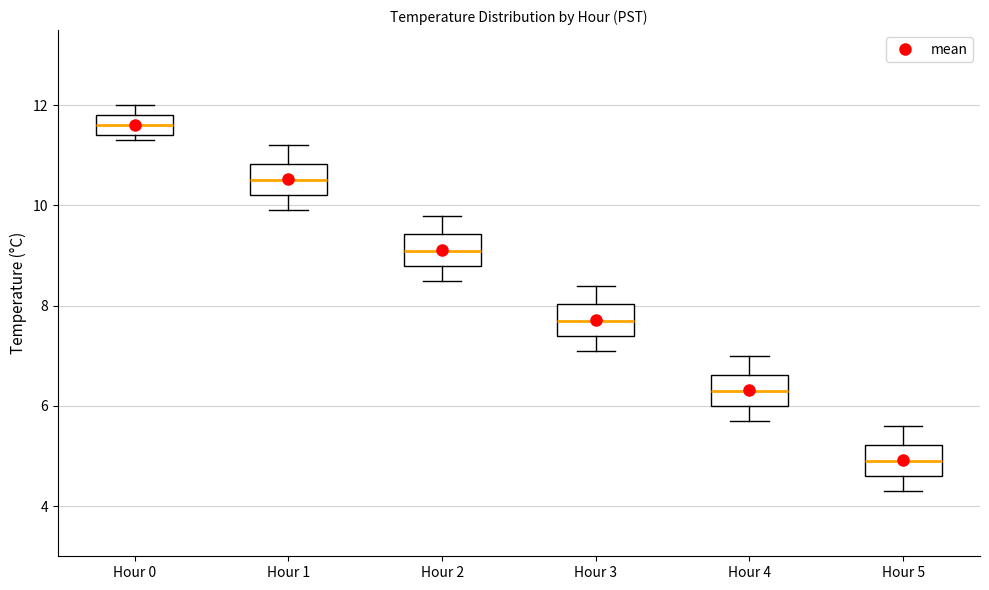

Reading left to right, read every box against the y-axis: the position of its median line, the range the box covers, and the ends of its whiskers. The values are not printed on the chart, so give them approximately, as read against the axis.

Hour 0: median 11.6, box 11.4 to 11.8, whiskers 11.4 (just below the box's lower edge) to 12.0
Hour 1: median 10.6, box 10.2 to 10.8, whiskers 10.0 to 11.2
Hour 2: median 9.2, box 8.8 to 9.4, whiskers 8.6 to 9.8
Hour 3: median 7.8, box 7.4 to 8.0, whiskers 7.2 to 8.4
Hour 4: median 6.4, box 6.0 to 6.6, whiskers 5.8 to 7.0
Hour 5: median 5.0, box 4.6 to 5.2, whiskers 4.4 to 5.6